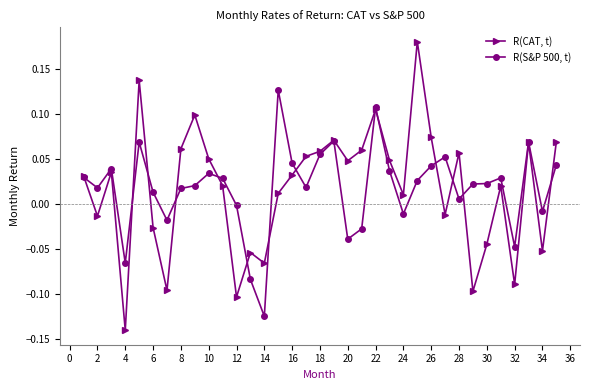

Rank the series by their maximum value, from highest to lowest.

R(CAT, t), R(S&P 500, t)